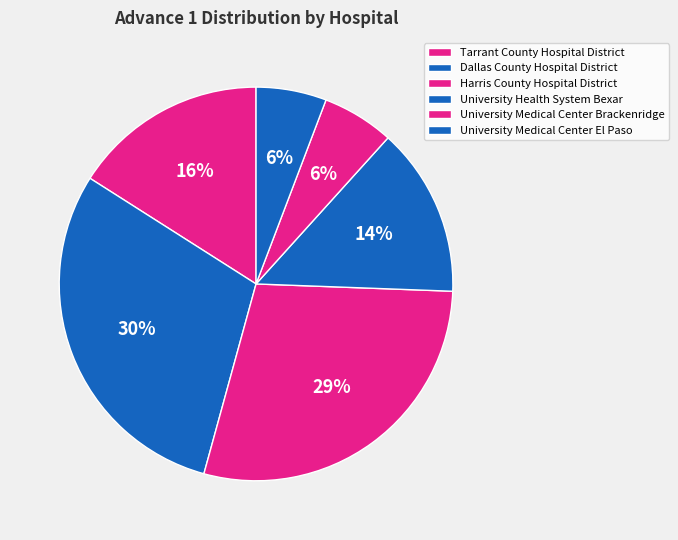

How many slices are in this pie chart?

6